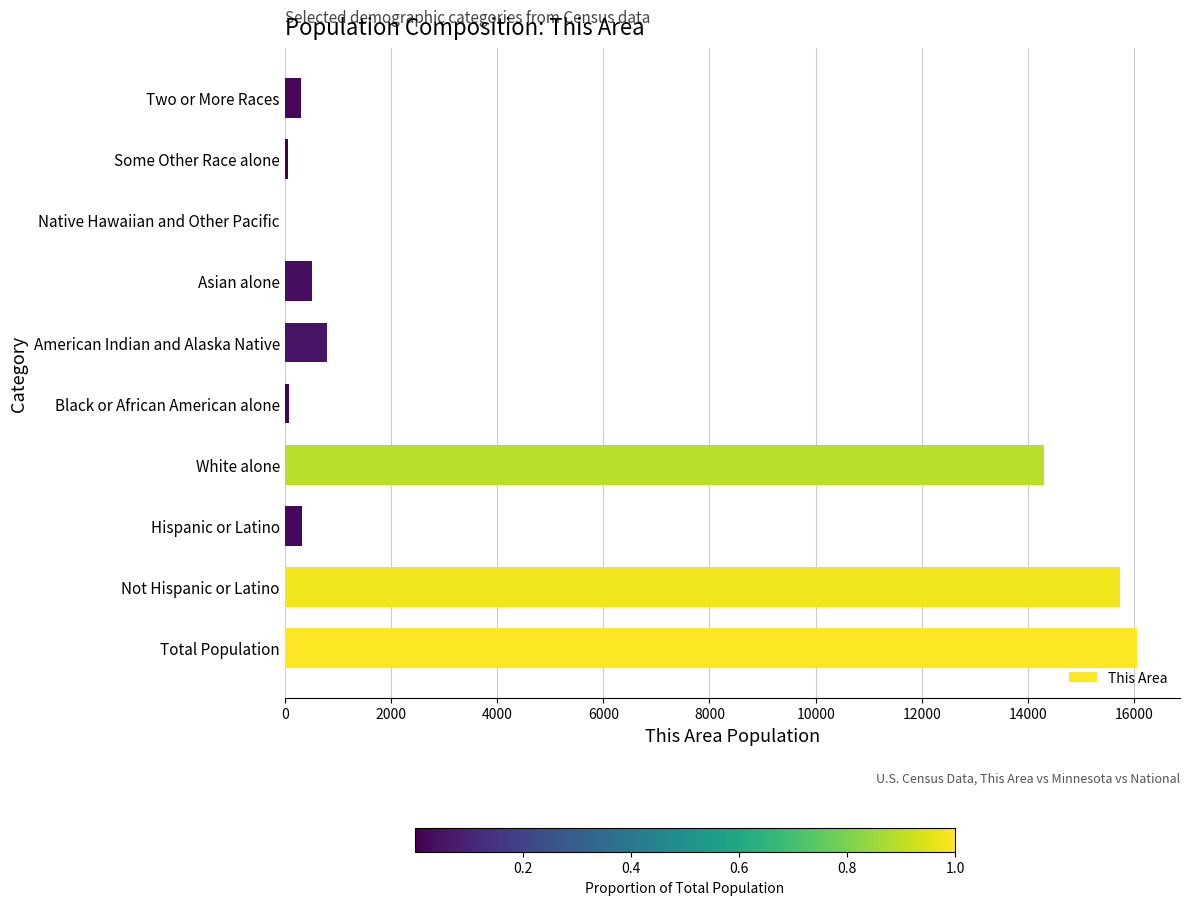

The value at Total Population is 6028. True or false?

False